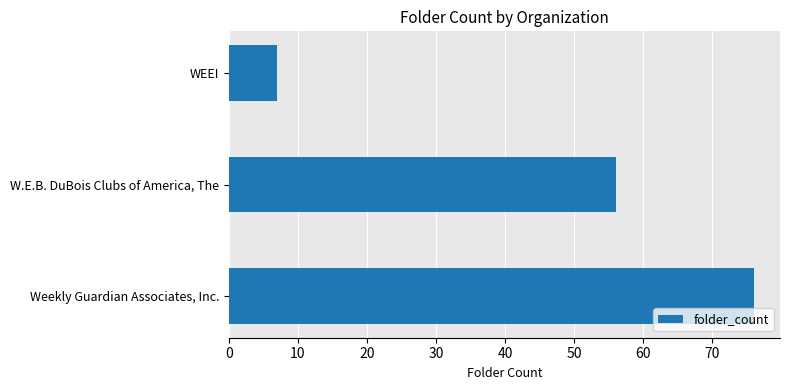

Where is the data nearest to the value 41?

W.E.B. DuBois Clubs of America, The